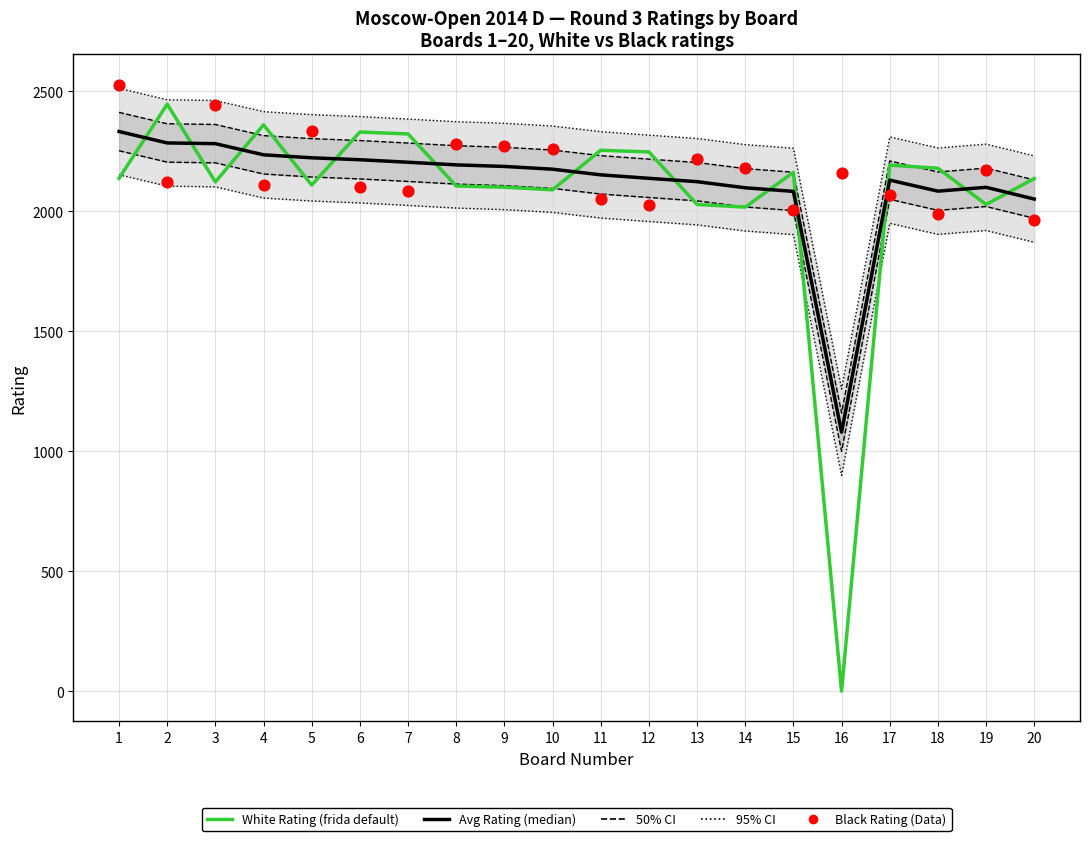

Which series contains the lowest Y value?

White Rating (frida default)